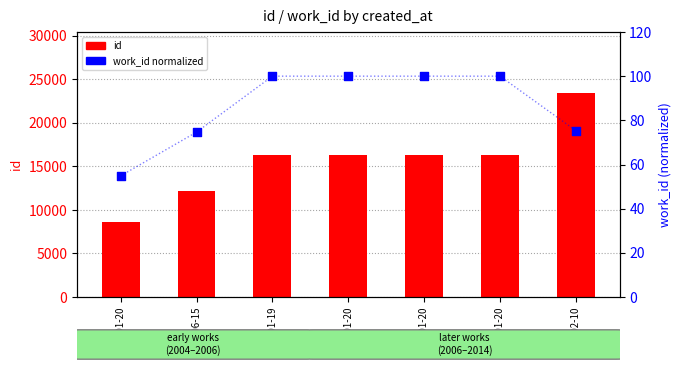

What is the total value across all series at 2006-01-19?

16413.0